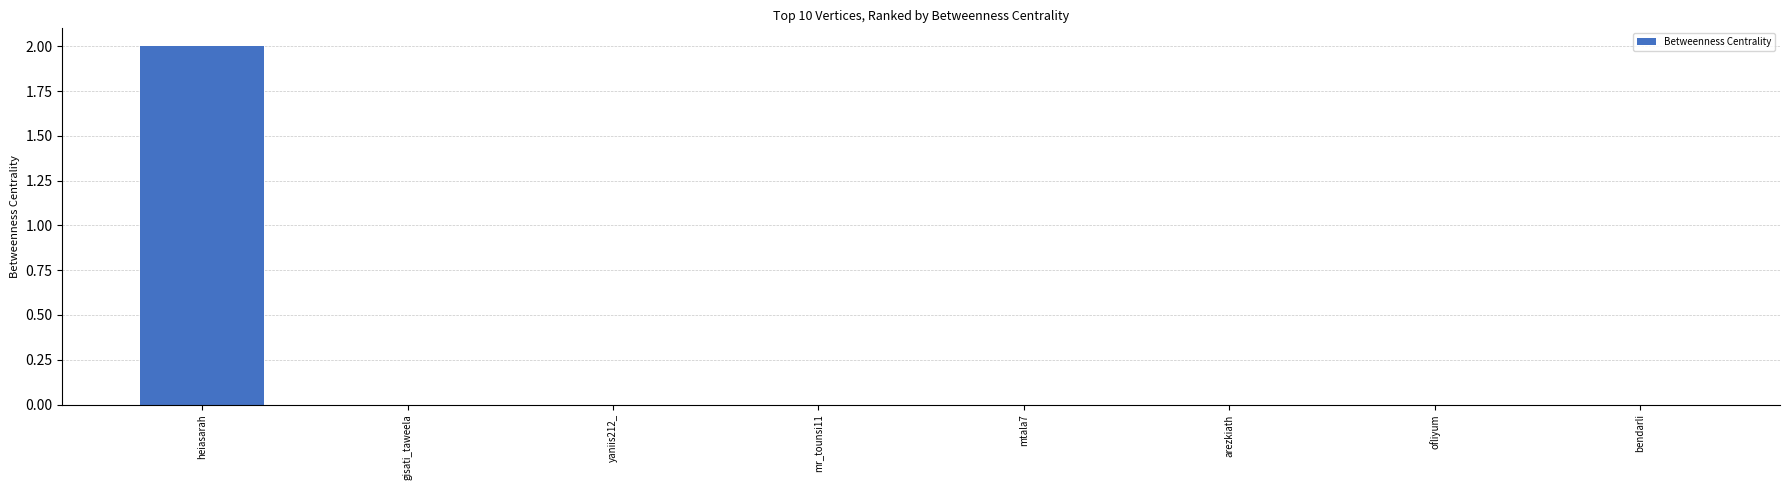

Between heiasarah and yaniis212_, which is larger?

heiasarah